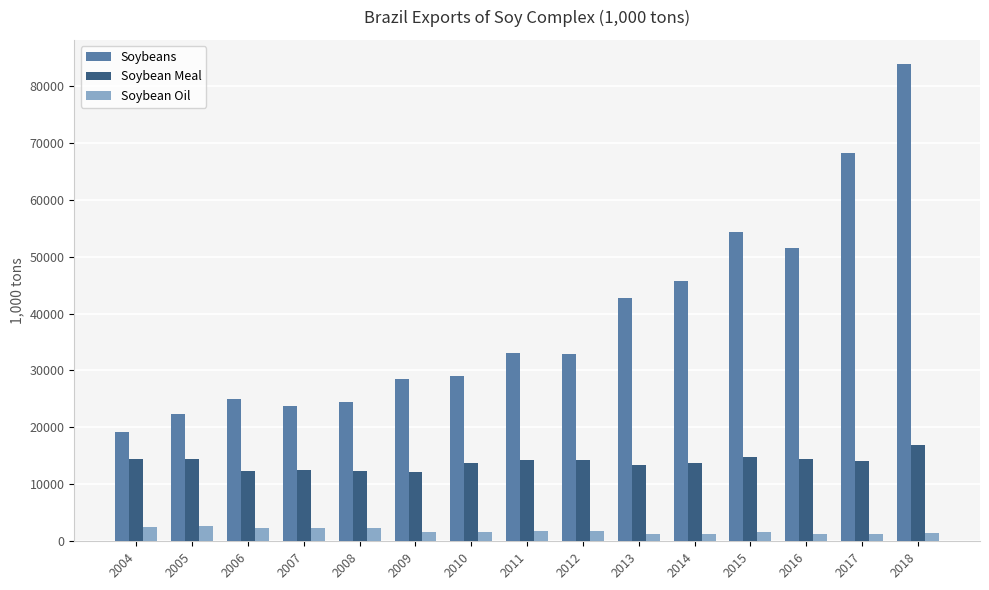

Which series has the widest spread of values?

Soybeans